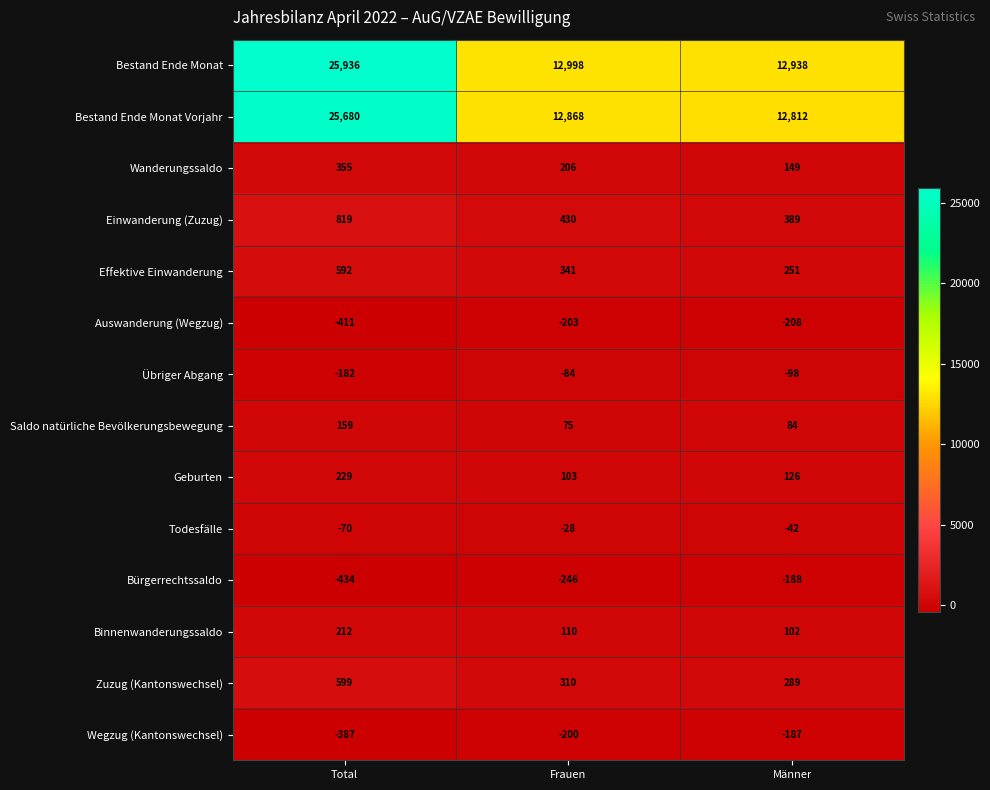

What is the maximum value shown in the chart?

25936